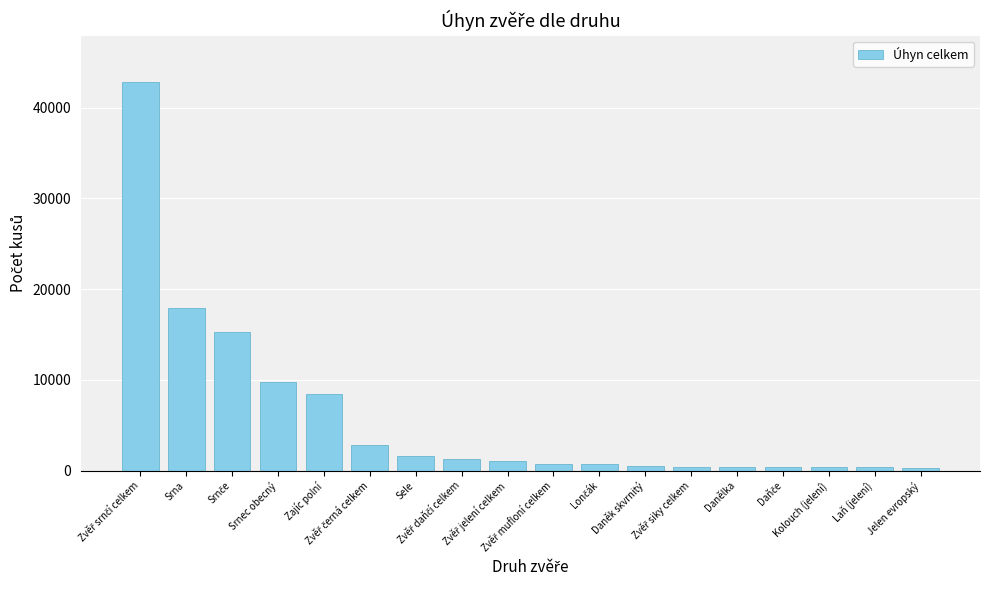

How many bars are there in total?

18